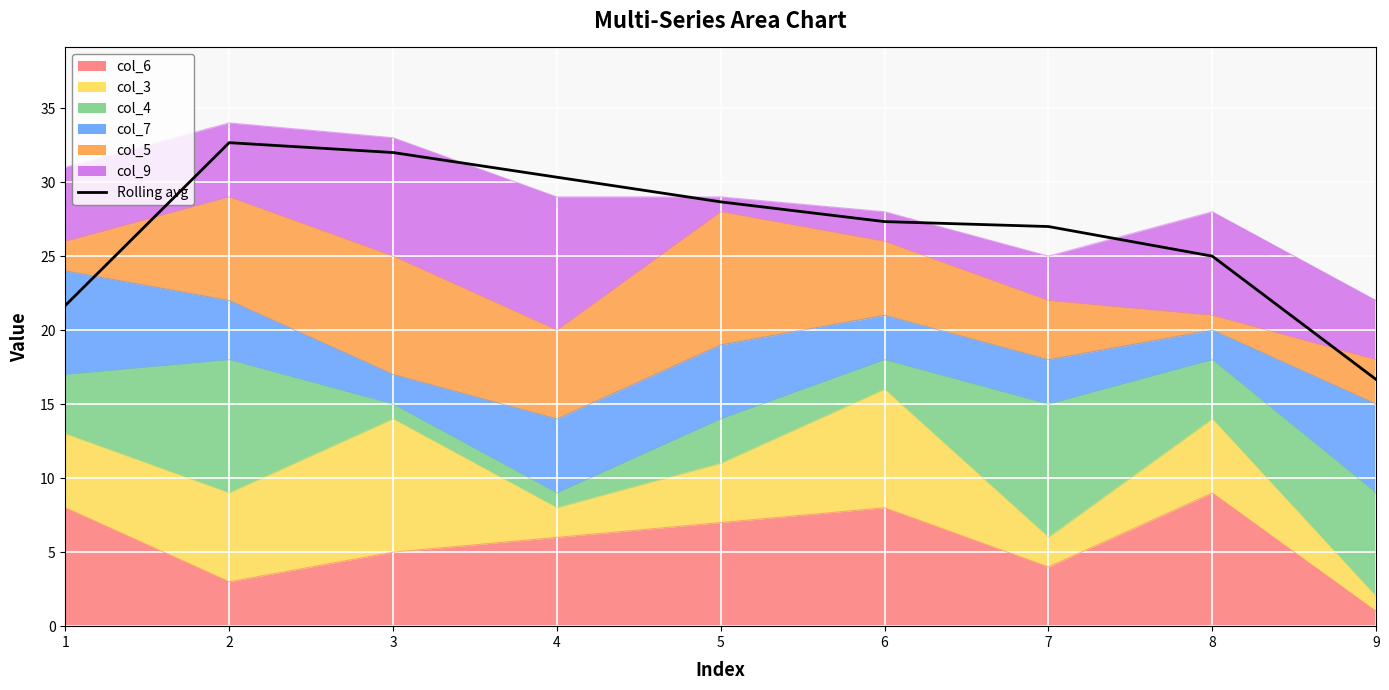

What is the sum of the values at 3 and 7?

59.0